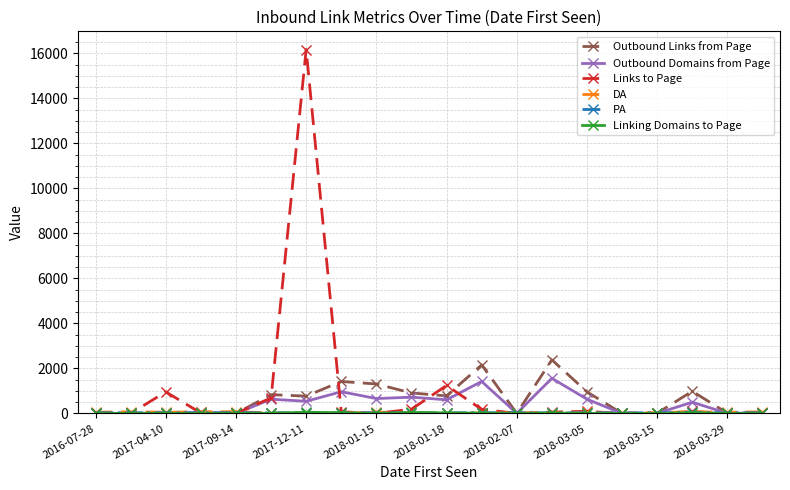

True or false: Links to Page has more than 2 interior local peaks.

True